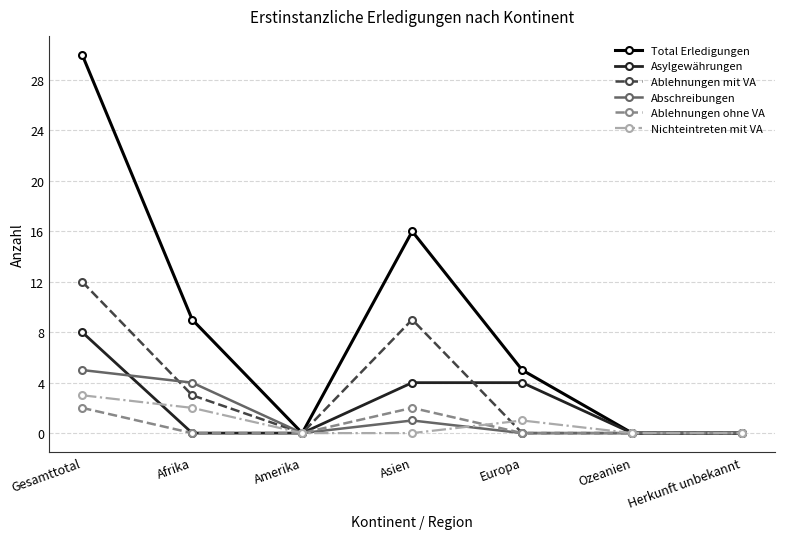

The value of Ablehnungen ohne VA at Afrika is 0. True or false?

True